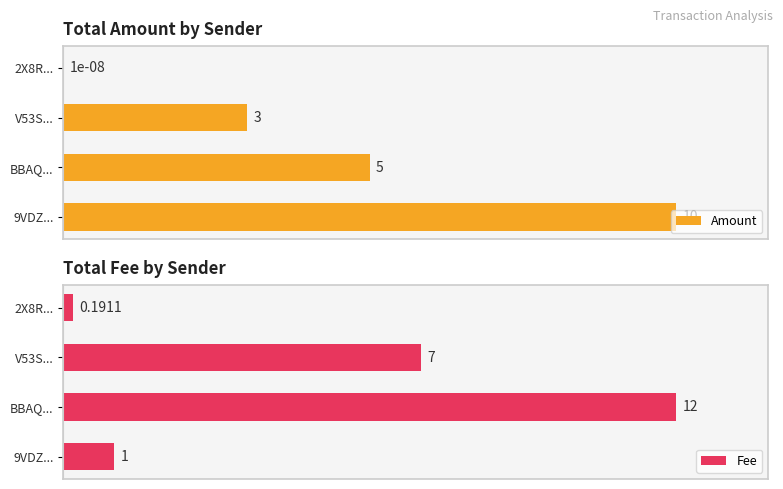

What is the value of the Amount bar at the 2nd from the left?

3.0